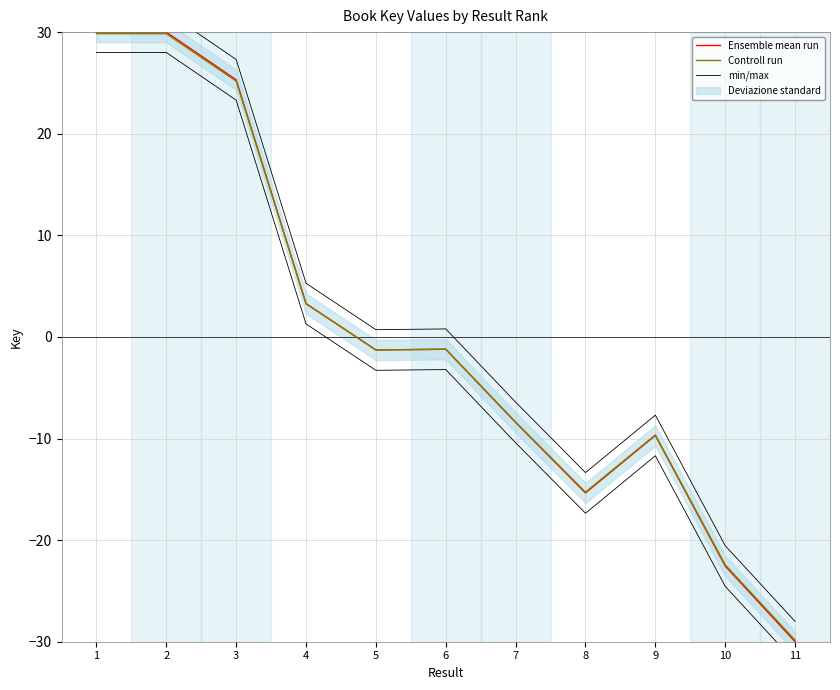

Which category has the highest value across all series?

1